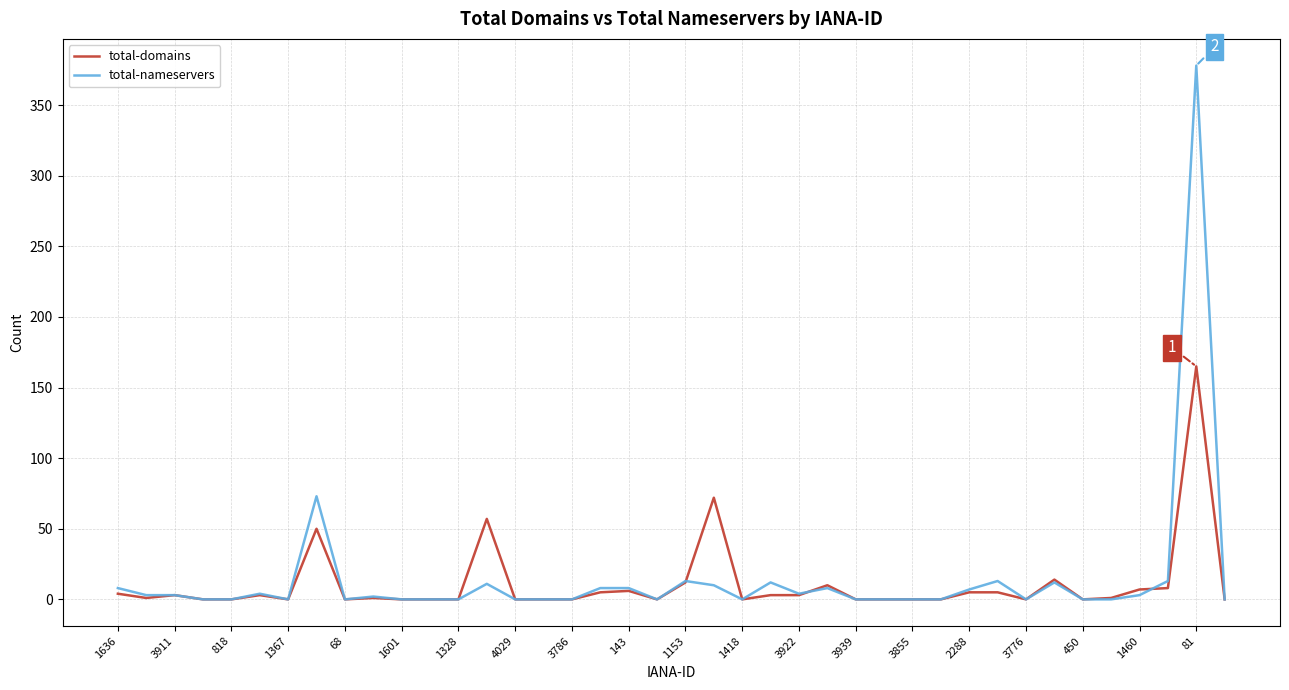

Which series has the largest range (max minus min)?

total-nameservers